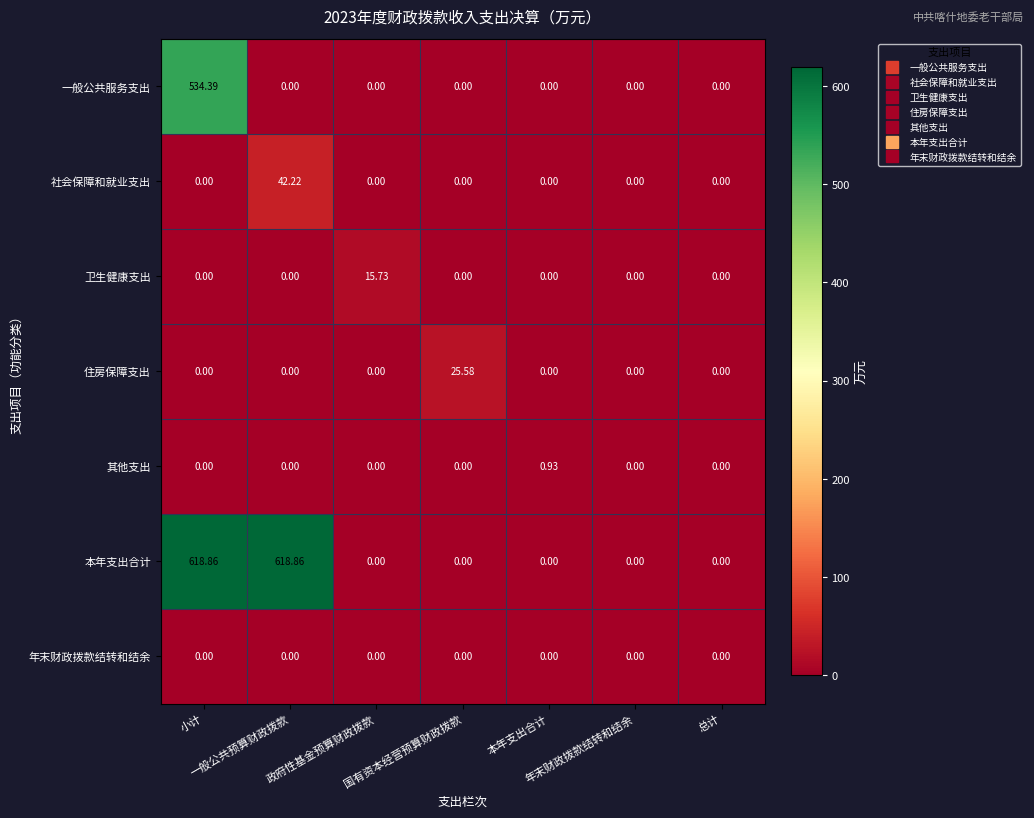

Reading right to left, what are all the values shown in this chart?

一般公共服务支出: 总计=0.0	年末财政拨款结转和结余=0.0	本年支出合计=0.0	国有资本经营预算财政拨款=0.0	政府性基金预算财政拨款=0.0	一般公共预算财政拨款=0.0	小计=534.4
社会保障和就业支出: 总计=0.0	年末财政拨款结转和结余=0.0	本年支出合计=0.0	国有资本经营预算财政拨款=0.0	政府性基金预算财政拨款=0.0	一般公共预算财政拨款=42.2	小计=0.0
卫生健康支出: 总计=0.0	年末财政拨款结转和结余=0.0	本年支出合计=0.0	国有资本经营预算财政拨款=0.0	政府性基金预算财政拨款=15.7	一般公共预算财政拨款=0.0	小计=0.0
住房保障支出: 总计=0.0	年末财政拨款结转和结余=0.0	本年支出合计=0.0	国有资本经营预算财政拨款=25.6	政府性基金预算财政拨款=0.0	一般公共预算财政拨款=0.0	小计=0.0
其他支出: 总计=0.0	年末财政拨款结转和结余=0.0	本年支出合计=0.9	国有资本经营预算财政拨款=0.0	政府性基金预算财政拨款=0.0	一般公共预算财政拨款=0.0	小计=0.0
本年支出合计: 总计=0.0	年末财政拨款结转和结余=0.0	本年支出合计=0.0	国有资本经营预算财政拨款=0.0	政府性基金预算财政拨款=0.0	一般公共预算财政拨款=618.9	小计=618.9
年末财政拨款结转和结余: 总计=0.0	年末财政拨款结转和结余=0.0	本年支出合计=0.0	国有资本经营预算财政拨款=0.0	政府性基金预算财政拨款=0.0	一般公共预算财政拨款=0.0	小计=0.0